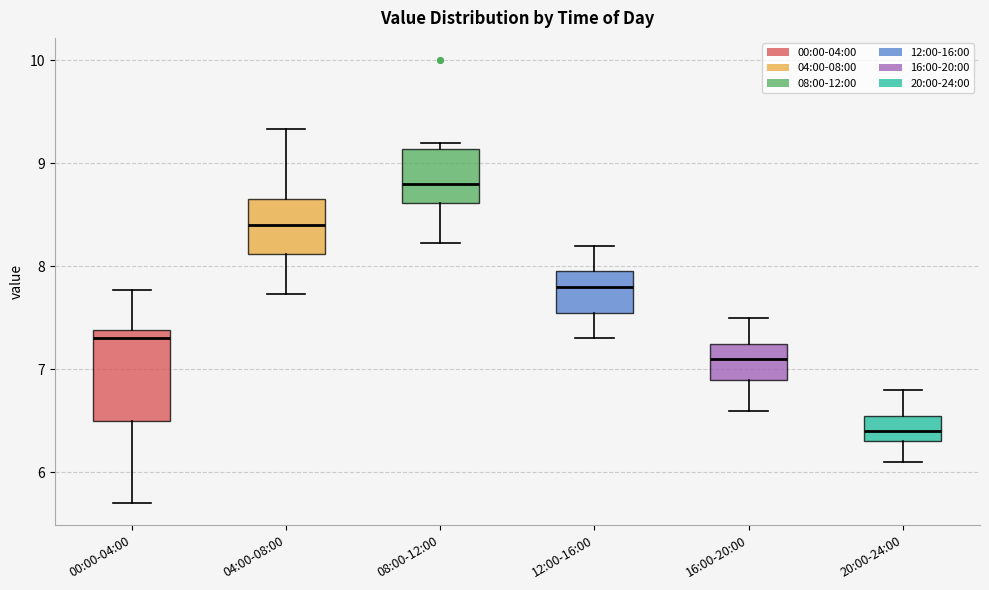

Which box's median line is the lowest?

20:00-24:00